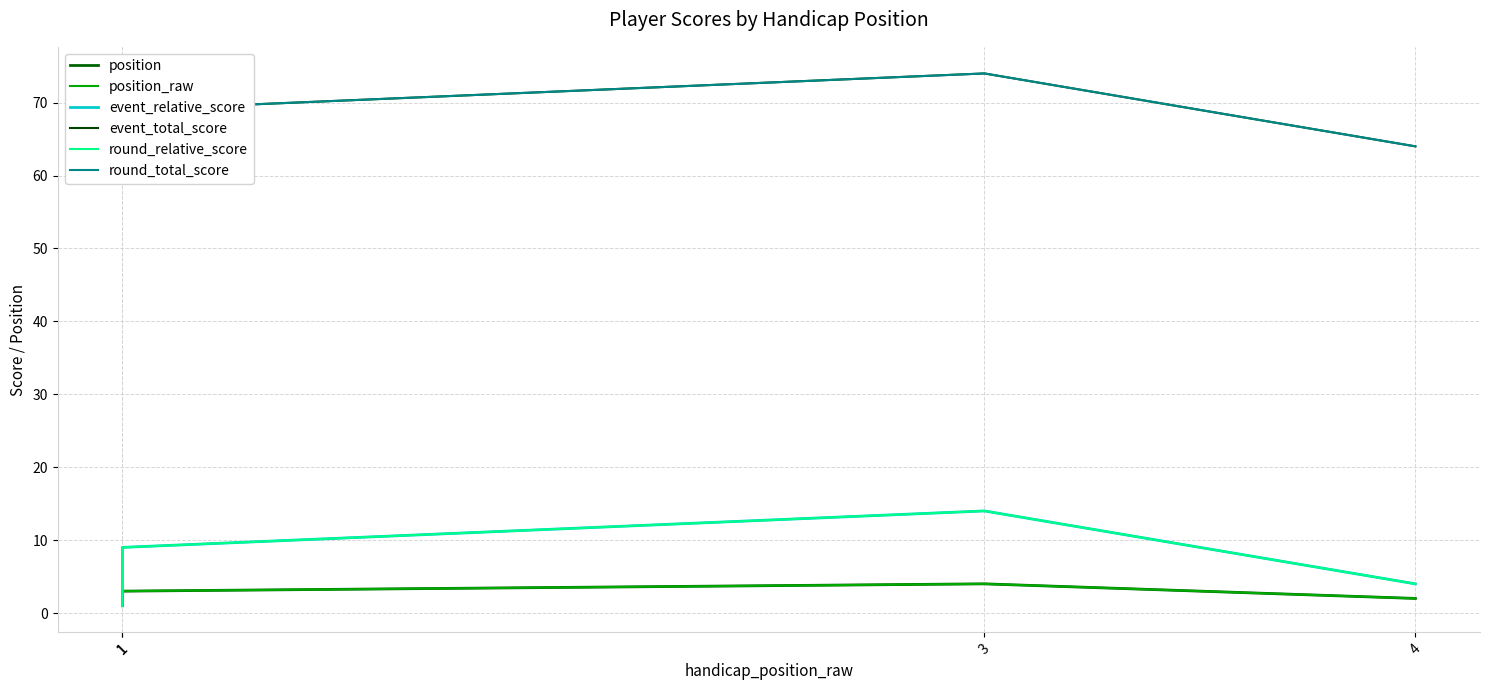

At which label does event_relative_score first exceed 9?

3